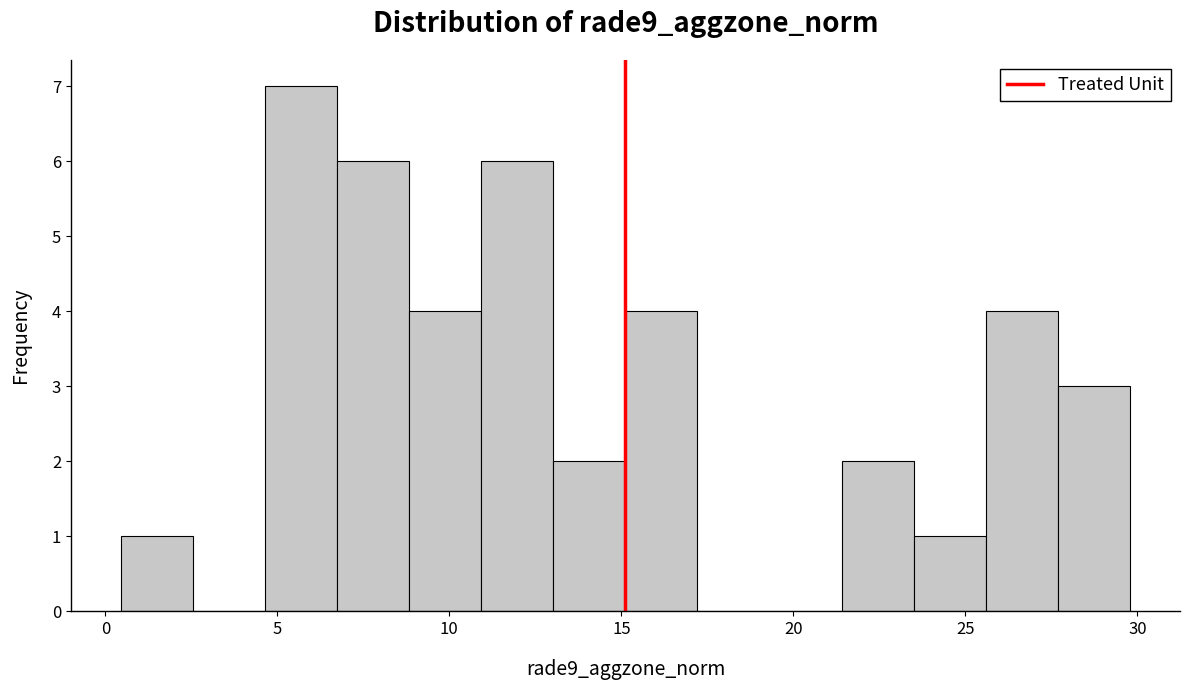

Reading left to right, list every bar in this chart as the range it spans on the x-axis followed by its height. Neither the bar edges nor the heights are printed on the chart, so give them approximately, as read against the axes.

0.5 to 2.5: 1
2.5 to 4.5: 0
4.5 to 6.5: 7
6.5 to 9.0: 6
9.0 to 11.0: 4
11.0 to 13.0: 6
13.0 to 15.0: 2
15.0 to 17.0: 4
17.0 to 19.5: 0
19.5 to 21.5: 0
21.5 to 23.5: 2
23.5 to 25.5: 1
25.5 to 27.5: 4
27.5 to 30.0: 3